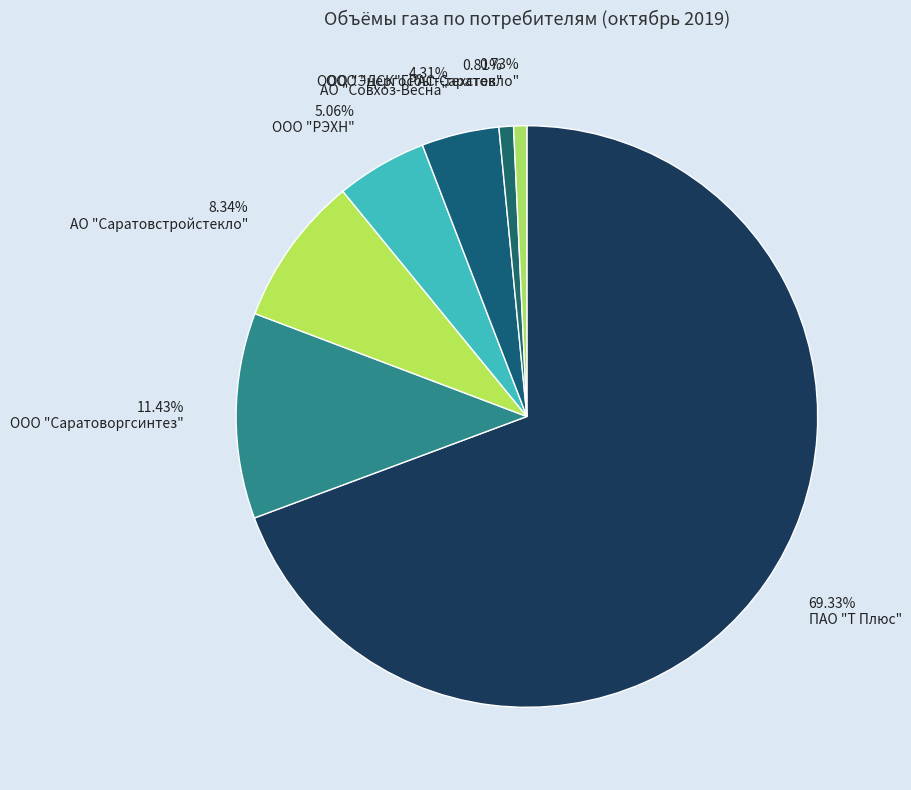

Is ООО "Энергосбыт-техстекло" the majority of the pie?

No